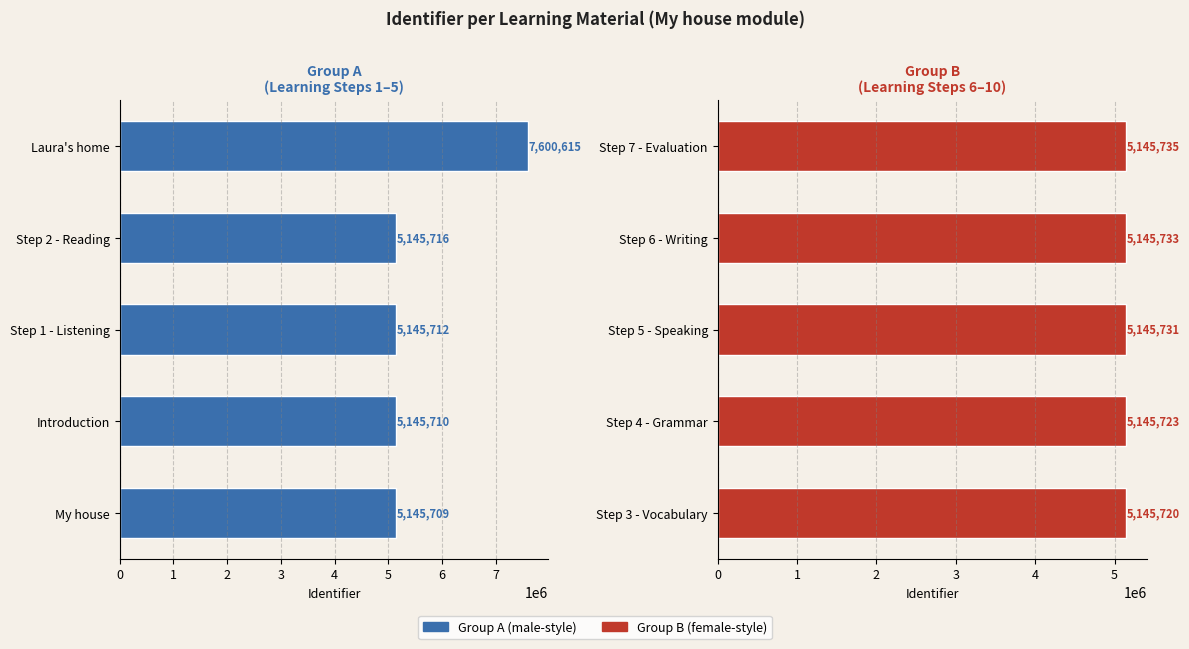

What is the value of the Group B (female-style) bar at the 2nd from the left?

5145723